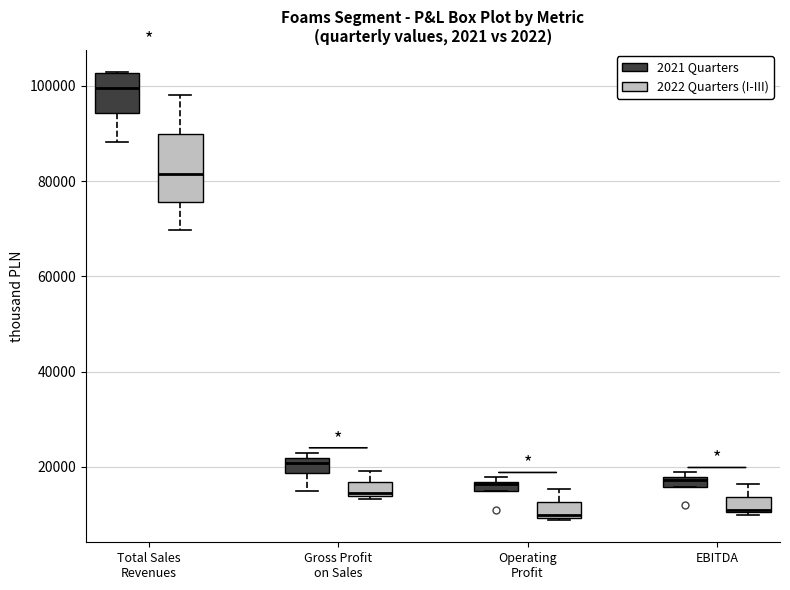

Comparing the boxes themselves (not the whiskers), which one is the tallest?

Total Sales Revenues (2022 Quarters (I-III))